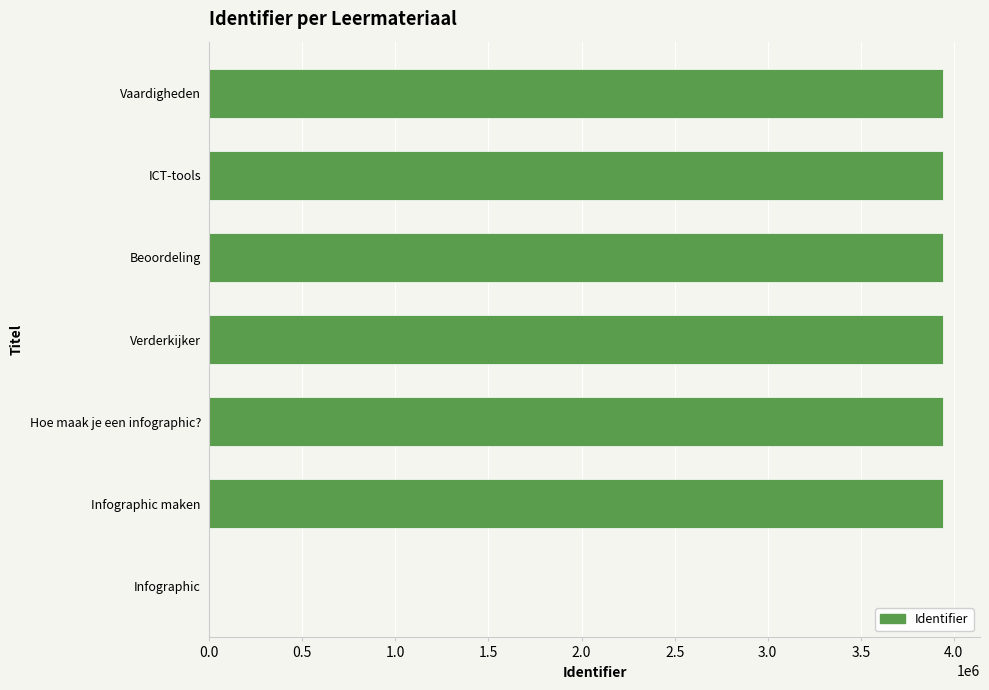

What is the sum of the values at ICT-tools and Vaardigheden?

7886477